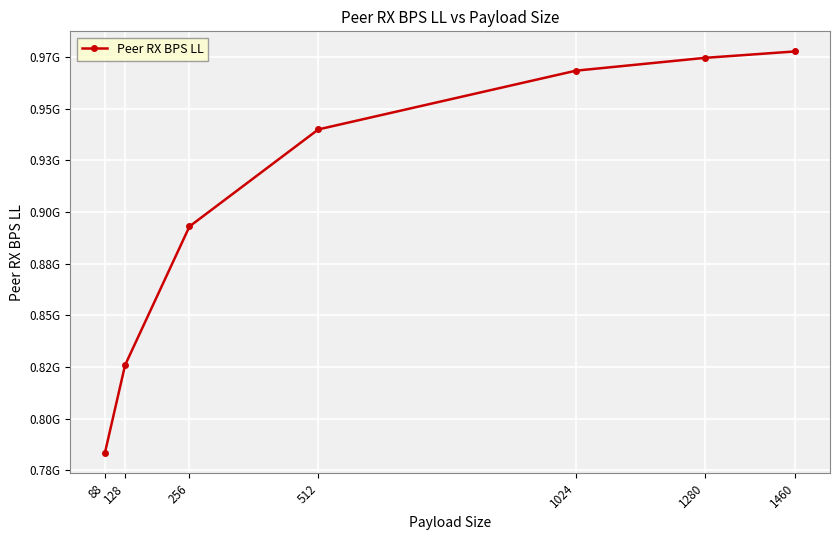

At which label does the data first exceed 939899968?

1024